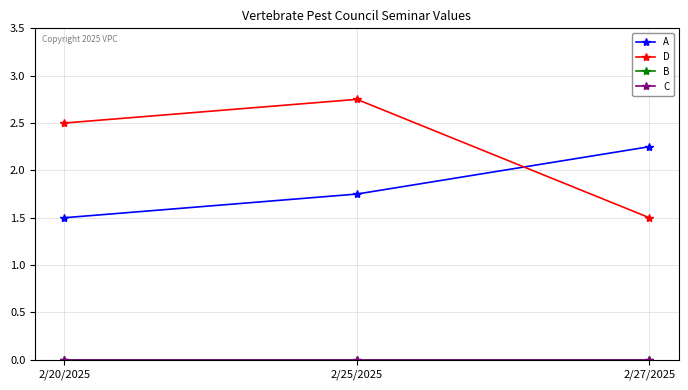

Rank the categories by B value from highest to lowest.

2/20/2025, 2/25/2025, 2/27/2025